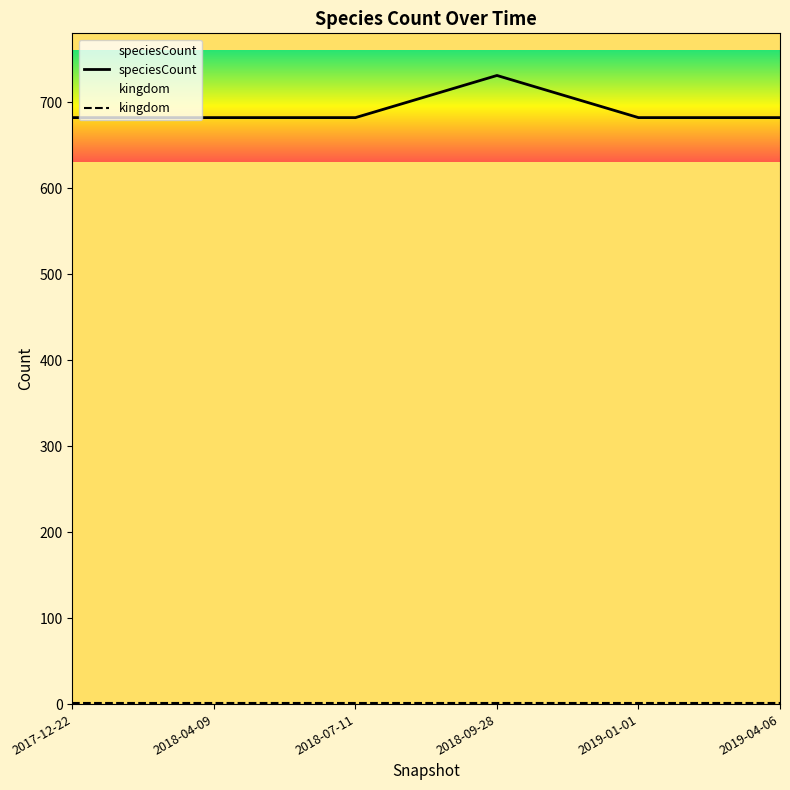

True or false: kingdom has more than 1 interior local peaks.

False